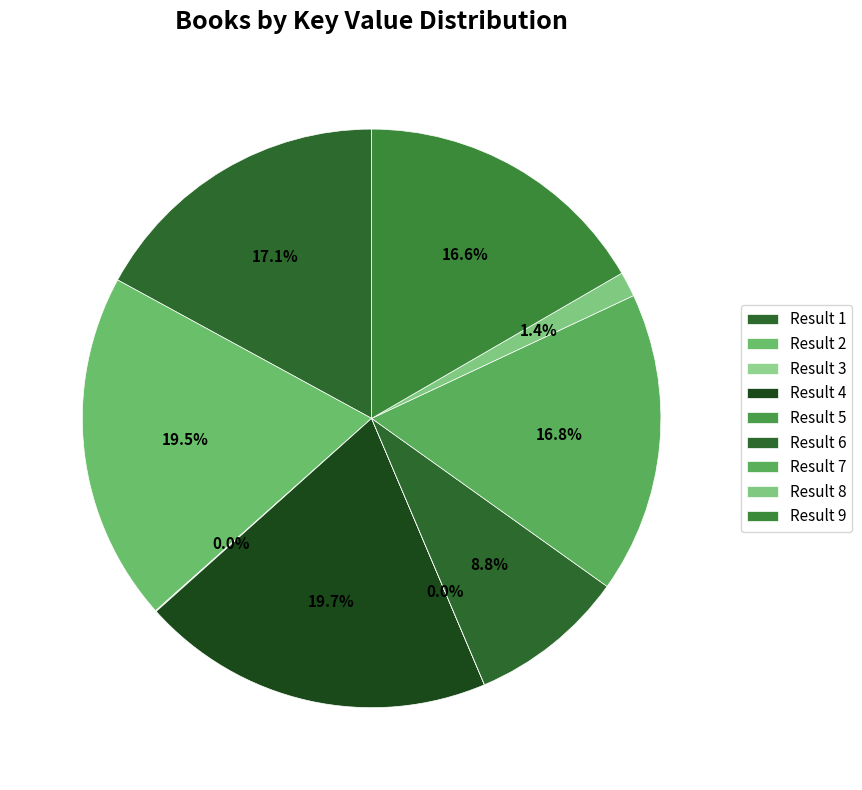

Approximately how many times larger is the value at Result 4 compared to Result 1?

1.2